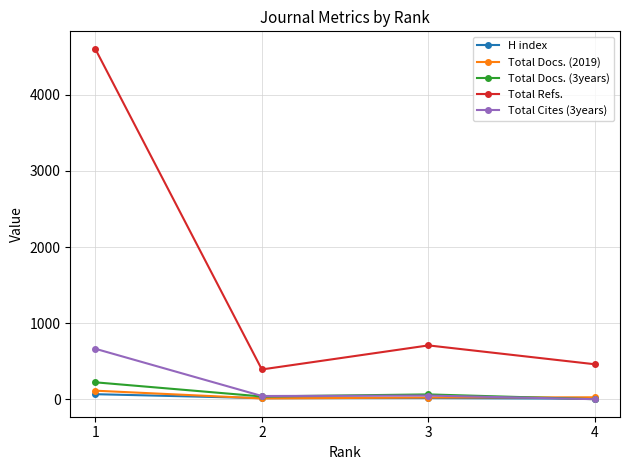

What is the greatest value displayed?

4604